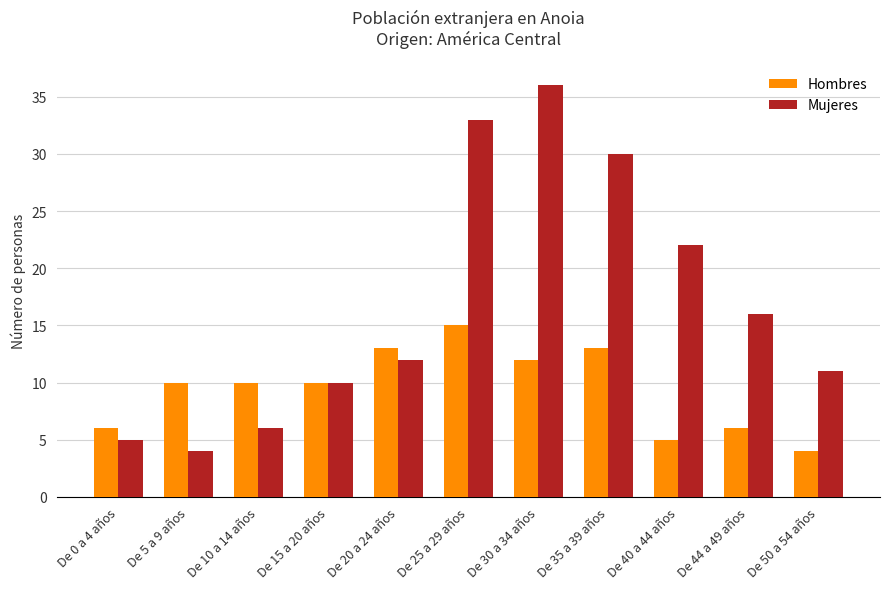

How many bars are there in total?

22